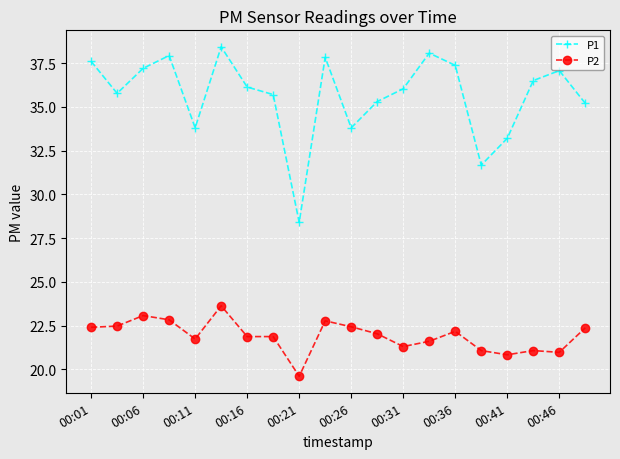

What is the value of the P2 point at the 17th from the left?

20.8